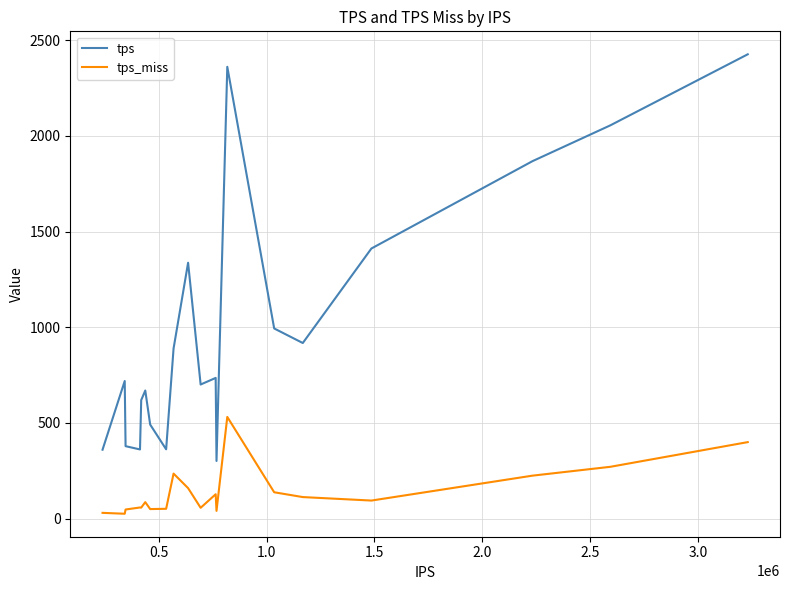

Which series has the largest total across all categories?

tps